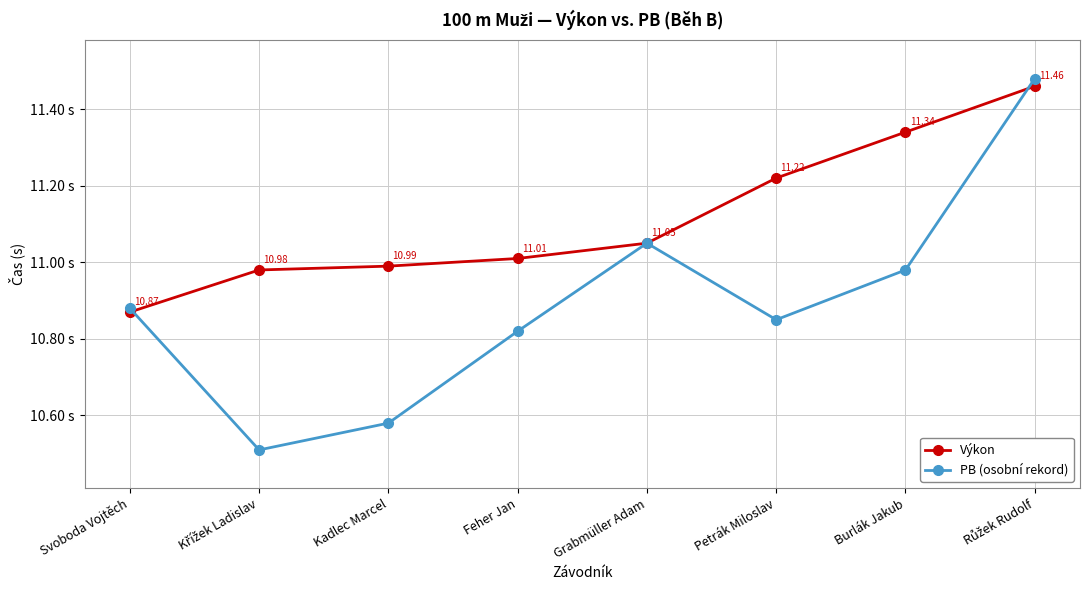

What is the label of the 7th point from the left?

Burlák Jakub